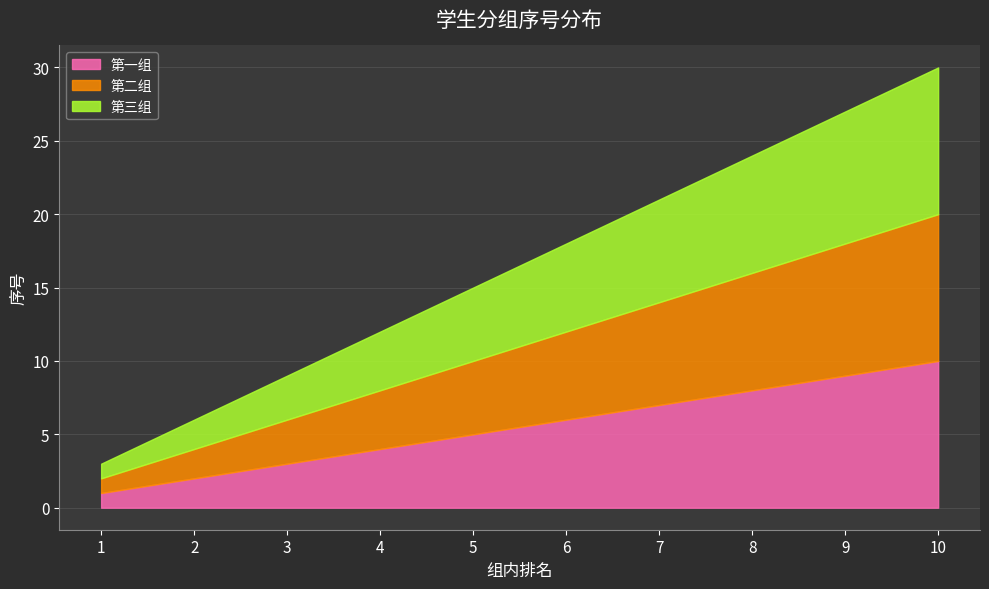

What is the difference between the second highest and minimum values in the 第一组 series?

8